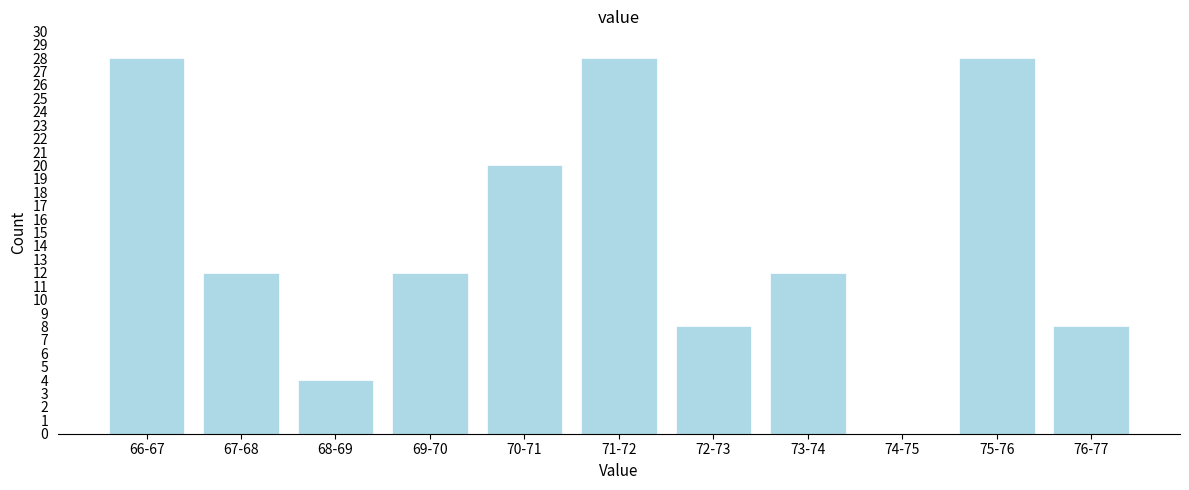

Reading left to right, list all the values displayed in this chart.

66-67=28	67-68=12	68-69=4	69-70=12	70-71=20	71-72=28	72-73=8	73-74=12	74-75=0	75-76=28	76-77=8